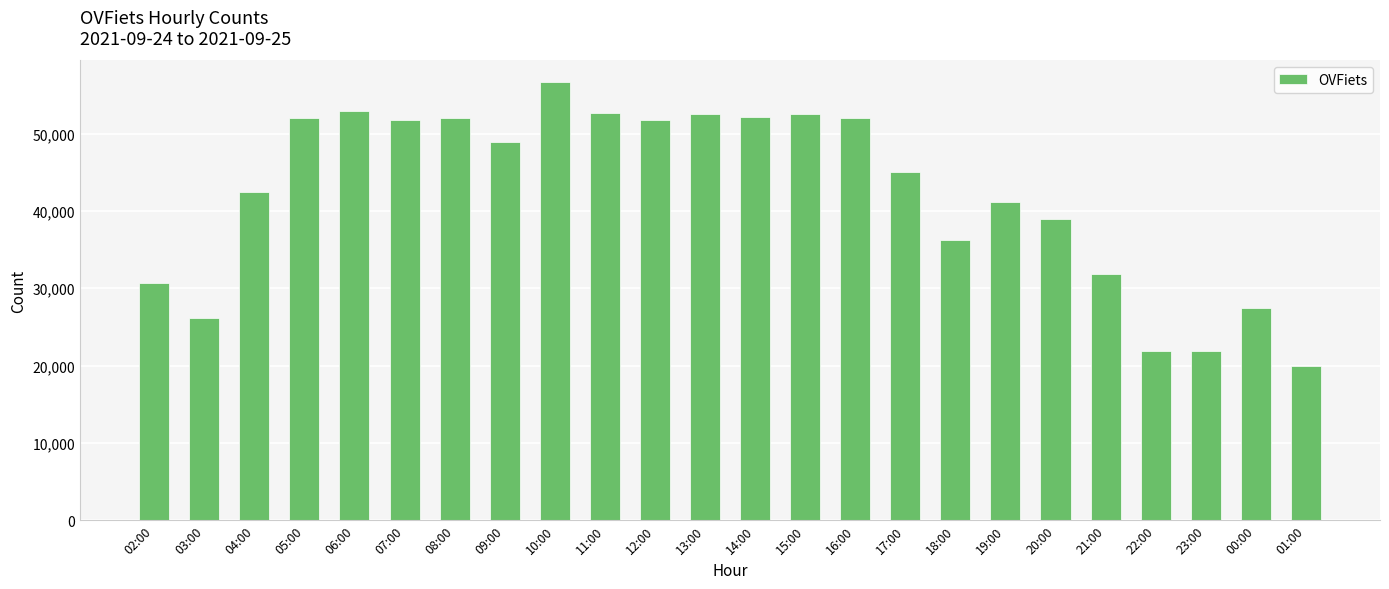

What is the label of the 22nd bar from the left?

23:00